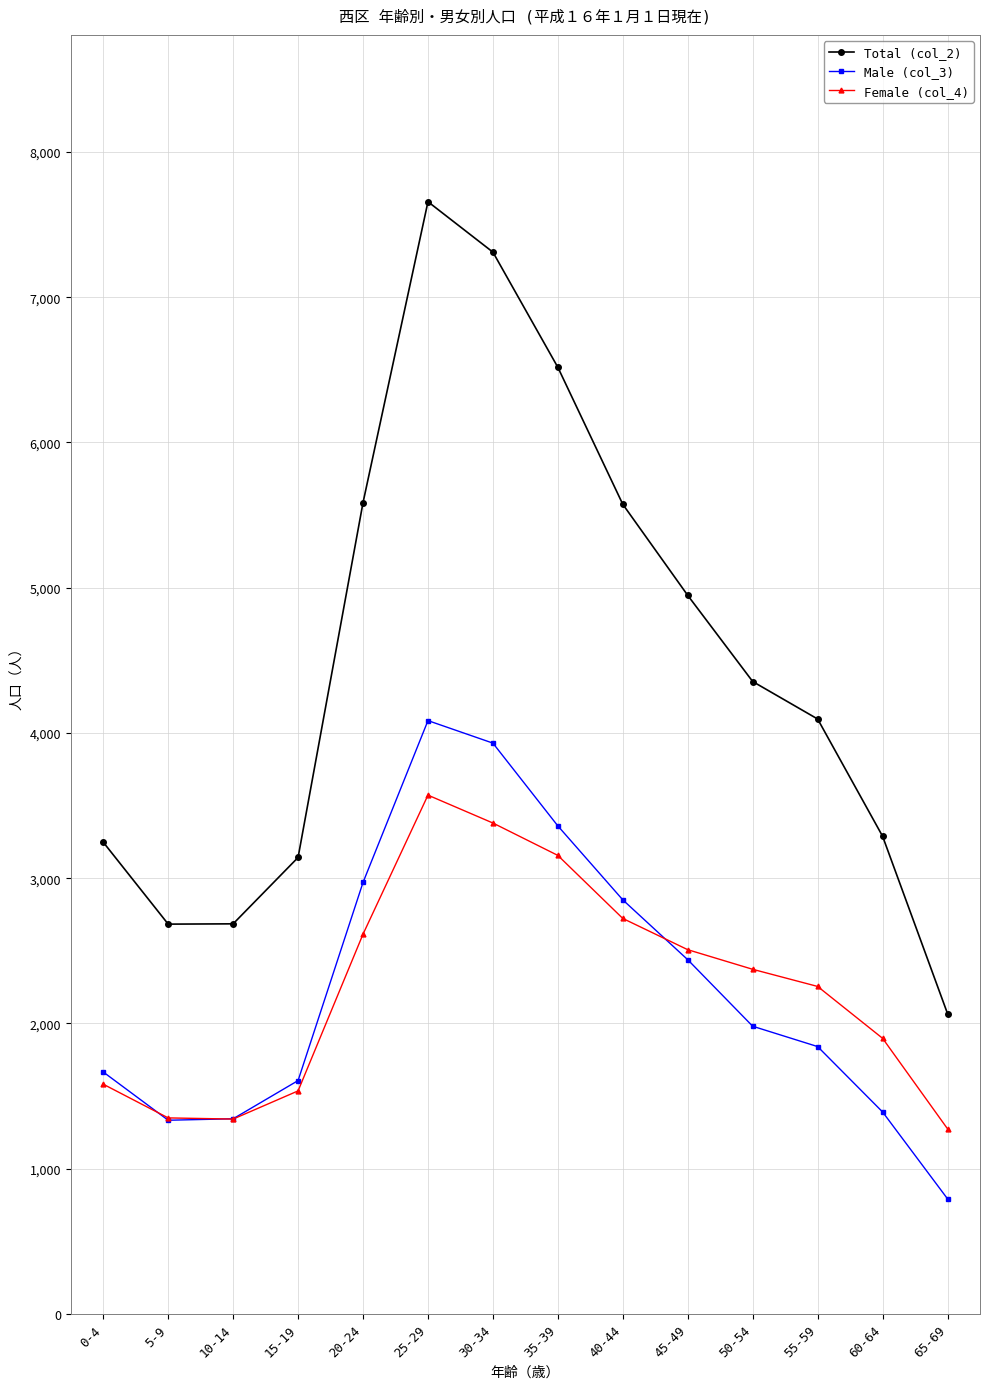

True or false: Male (col_3) has a value of 1827 at 5-9.

False